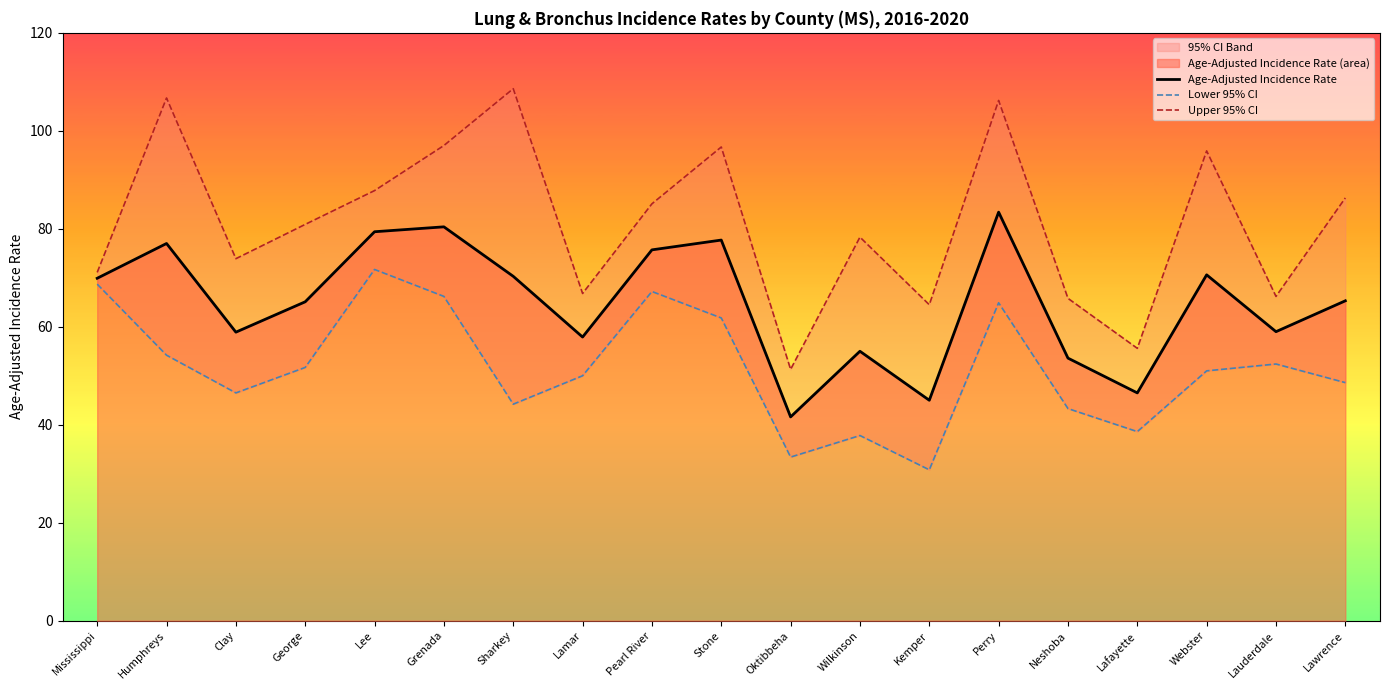

What is the approximate value of Age-Adjusted Incidence Rate at Kemper?

45.0